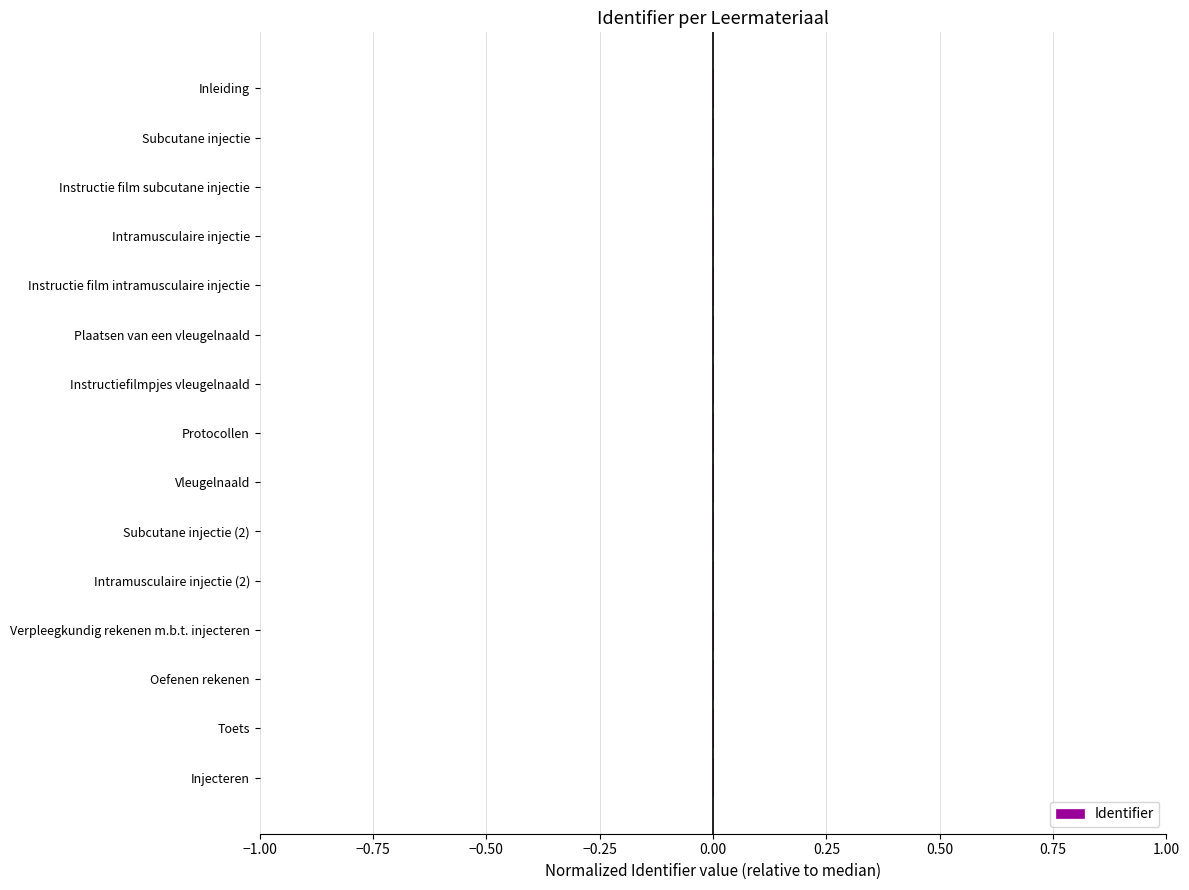

Count the number of categories in the chart.

15